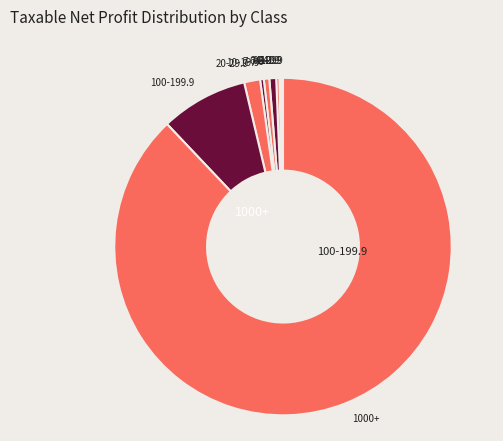

Is it true that 10-19.9 is 9% of the pie?

False